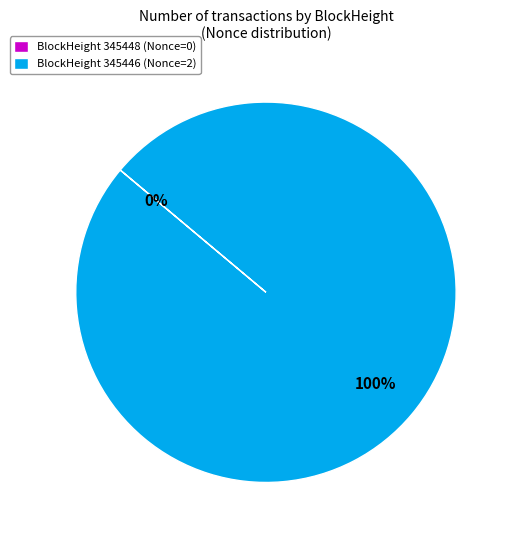

Which slice represents more than half of the pie?

BlockHeight 345446 (Nonce=2)